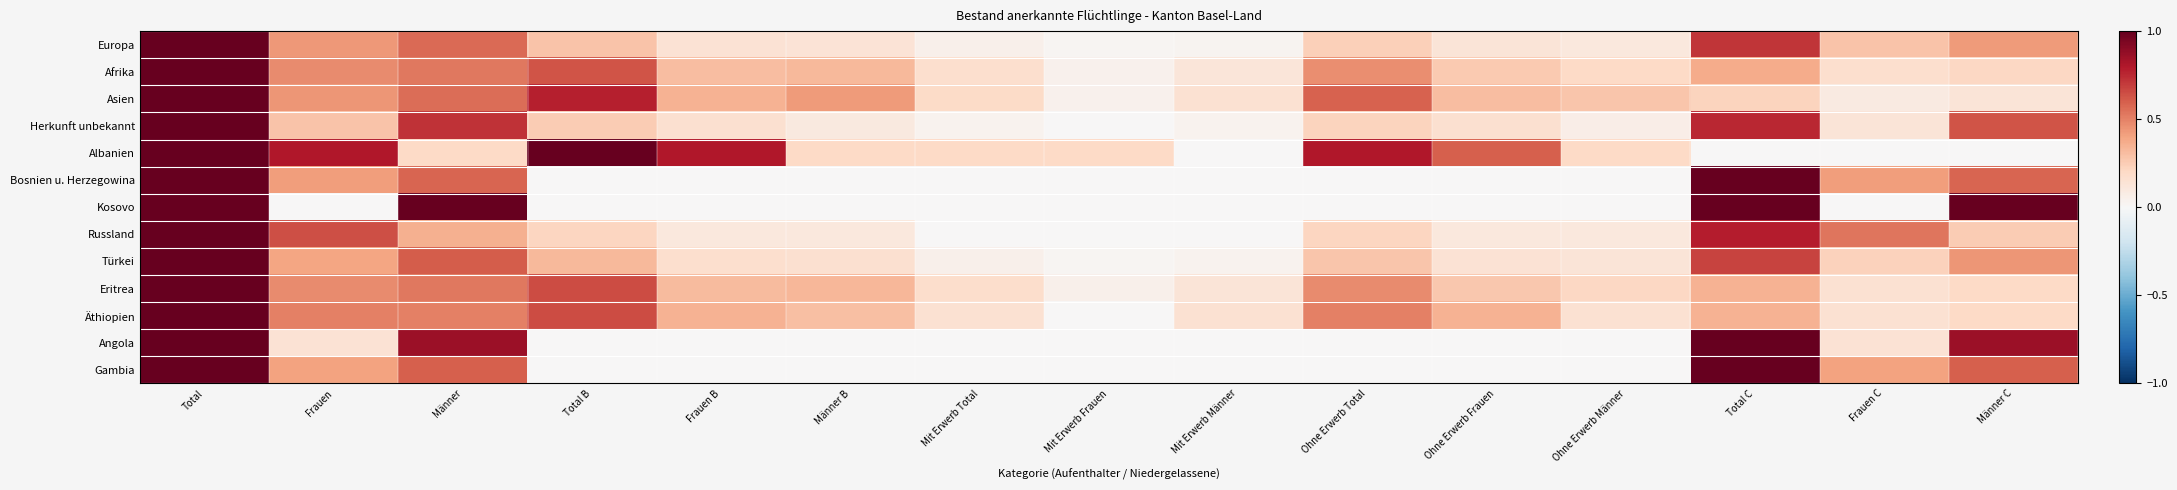

Reading left to right, transcribe all the data shown in this chart.

Europa: Total=1.0	Frauen=0.4	Männer=0.6	Total B=0.3	Frauen B=0.1	Männer B=0.1	Mit Erwerb Total=0.0	Mit Erwerb Frauen=0.0	Mit Erwerb Männer=0.0	Ohne Erwerb Total=0.2	Ohne Erwerb Frauen=0.1	Ohne Erwerb Männer=0.1	Total C=0.7	Frauen C=0.3	Männer C=0.4
Afrika: Total=1.0	Frauen=0.5	Männer=0.5	Total B=0.6	Frauen B=0.3	Männer B=0.3	Mit Erwerb Total=0.2	Mit Erwerb Frauen=0.0	Mit Erwerb Männer=0.1	Ohne Erwerb Total=0.5	Ohne Erwerb Frauen=0.3	Ohne Erwerb Männer=0.2	Total C=0.4	Frauen C=0.2	Männer C=0.2
Asien: Total=1.0	Frauen=0.4	Männer=0.6	Total B=0.8	Frauen B=0.4	Männer B=0.4	Mit Erwerb Total=0.2	Mit Erwerb Frauen=0.0	Mit Erwerb Männer=0.2	Ohne Erwerb Total=0.6	Ohne Erwerb Frauen=0.3	Ohne Erwerb Männer=0.3	Total C=0.2	Frauen C=0.1	Männer C=0.1
Herkunft unbekannt: Total=1.0	Frauen=0.3	Männer=0.7	Total B=0.2	Frauen B=0.2	Männer B=0.1	Mit Erwerb Total=0.0	Mit Erwerb Frauen=0.0	Mit Erwerb Männer=0.0	Ohne Erwerb Total=0.2	Ohne Erwerb Frauen=0.2	Ohne Erwerb Männer=0.1	Total C=0.8	Frauen C=0.1	Männer C=0.6
Albanien: Total=1.0	Frauen=0.8	Männer=0.2	Total B=1.0	Frauen B=0.8	Männer B=0.2	Mit Erwerb Total=0.2	Mit Erwerb Frauen=0.2	Mit Erwerb Männer=0.0	Ohne Erwerb Total=0.8	Ohne Erwerb Frauen=0.6	Ohne Erwerb Männer=0.2	Total C=0.0	Frauen C=0.0	Männer C=0.0
Bosnien u. Herzegowina: Total=1.0	Frauen=0.4	Männer=0.6	Total B=0.0	Frauen B=0.0	Männer B=0.0	Mit Erwerb Total=0.0	Mit Erwerb Frauen=0.0	Mit Erwerb Männer=0.0	Ohne Erwerb Total=0.0	Ohne Erwerb Frauen=0.0	Ohne Erwerb Männer=0.0	Total C=1.0	Frauen C=0.4	Männer C=0.6
Kosovo: Total=1.0	Frauen=0.0	Männer=1.0	Total B=0.0	Frauen B=0.0	Männer B=0.0	Mit Erwerb Total=0.0	Mit Erwerb Frauen=0.0	Mit Erwerb Männer=0.0	Ohne Erwerb Total=0.0	Ohne Erwerb Frauen=0.0	Ohne Erwerb Männer=0.0	Total C=1.0	Frauen C=0.0	Männer C=1.0
Russland: Total=1.0	Frauen=0.6	Männer=0.4	Total B=0.2	Frauen B=0.1	Männer B=0.1	Mit Erwerb Total=0.0	Mit Erwerb Frauen=0.0	Mit Erwerb Männer=0.0	Ohne Erwerb Total=0.2	Ohne Erwerb Frauen=0.1	Ohne Erwerb Männer=0.1	Total C=0.8	Frauen C=0.5	Männer C=0.2
Türkei: Total=1.0	Frauen=0.4	Männer=0.6	Total B=0.3	Frauen B=0.2	Männer B=0.2	Mit Erwerb Total=0.1	Mit Erwerb Frauen=0.0	Mit Erwerb Männer=0.0	Ohne Erwerb Total=0.3	Ohne Erwerb Frauen=0.1	Ohne Erwerb Männer=0.1	Total C=0.7	Frauen C=0.2	Männer C=0.4
Eritrea: Total=1.0	Frauen=0.5	Männer=0.5	Total B=0.7	Frauen B=0.3	Männer B=0.3	Mit Erwerb Total=0.2	Mit Erwerb Frauen=0.0	Mit Erwerb Männer=0.1	Ohne Erwerb Total=0.5	Ohne Erwerb Frauen=0.3	Ohne Erwerb Männer=0.2	Total C=0.3	Frauen C=0.2	Männer C=0.2
Äthiopien: Total=1.0	Frauen=0.5	Männer=0.5	Total B=0.7	Frauen B=0.3	Männer B=0.3	Mit Erwerb Total=0.1	Mit Erwerb Frauen=0.0	Mit Erwerb Männer=0.1	Ohne Erwerb Total=0.5	Ohne Erwerb Frauen=0.3	Ohne Erwerb Männer=0.1	Total C=0.3	Frauen C=0.1	Männer C=0.2
Angola: Total=1.0	Frauen=0.1	Männer=0.9	Total B=0.0	Frauen B=0.0	Männer B=0.0	Mit Erwerb Total=0.0	Mit Erwerb Frauen=0.0	Mit Erwerb Männer=0.0	Ohne Erwerb Total=0.0	Ohne Erwerb Frauen=0.0	Ohne Erwerb Männer=0.0	Total C=1.0	Frauen C=0.1	Männer C=0.9
Gambia: Total=1.0	Frauen=0.4	Männer=0.6	Total B=0.0	Frauen B=0.0	Männer B=0.0	Mit Erwerb Total=0.0	Mit Erwerb Frauen=0.0	Mit Erwerb Männer=0.0	Ohne Erwerb Total=0.0	Ohne Erwerb Frauen=0.0	Ohne Erwerb Männer=0.0	Total C=1.0	Frauen C=0.4	Männer C=0.6